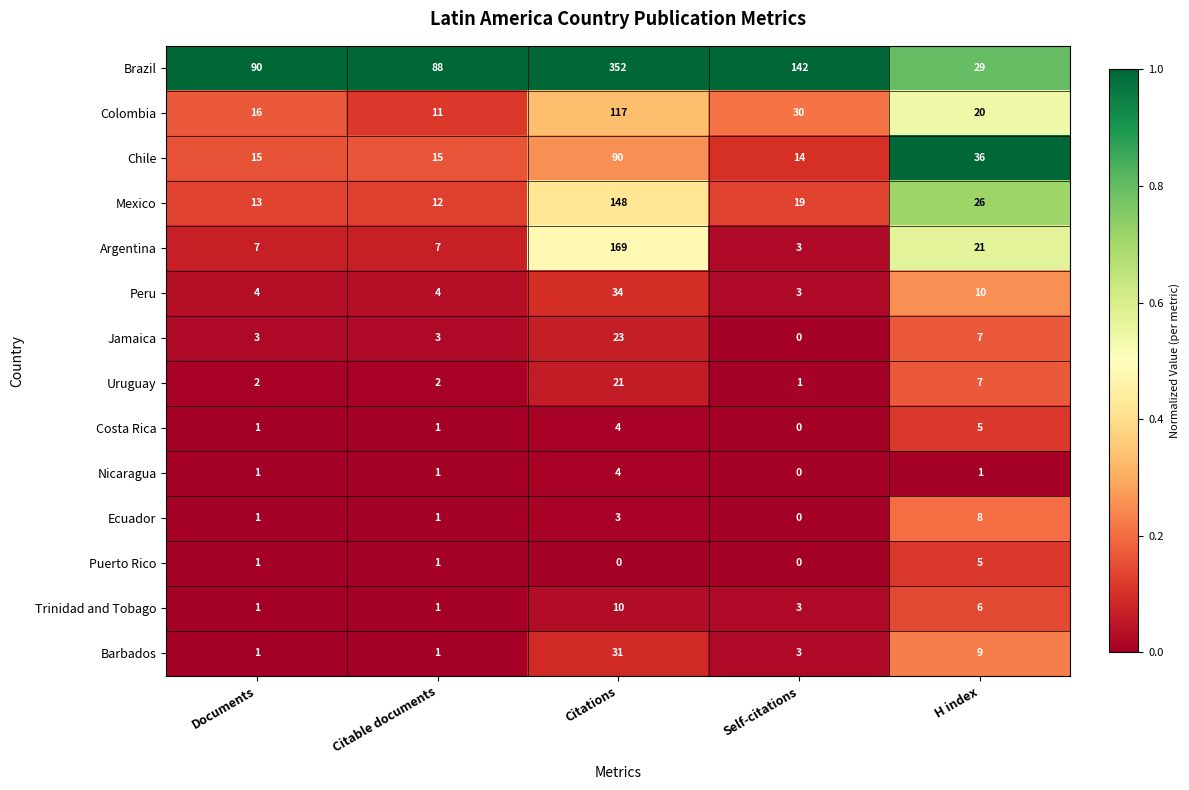

True or false: Puerto Rico has a value of -3 at Citations.

False